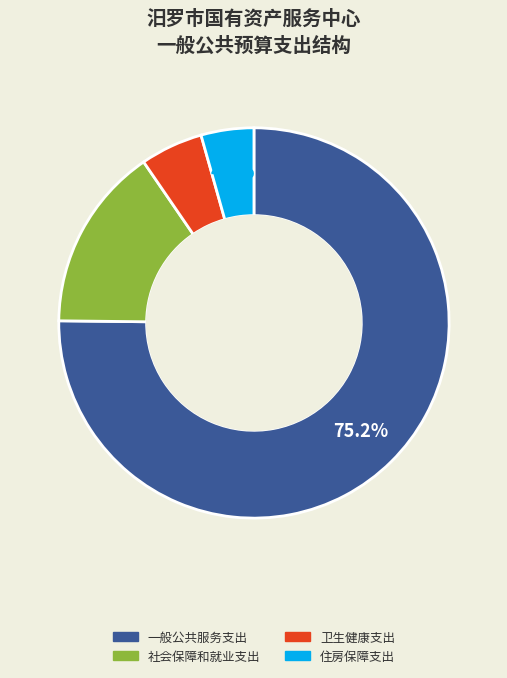

To the nearest percent, what is the average slice percentage?

25%